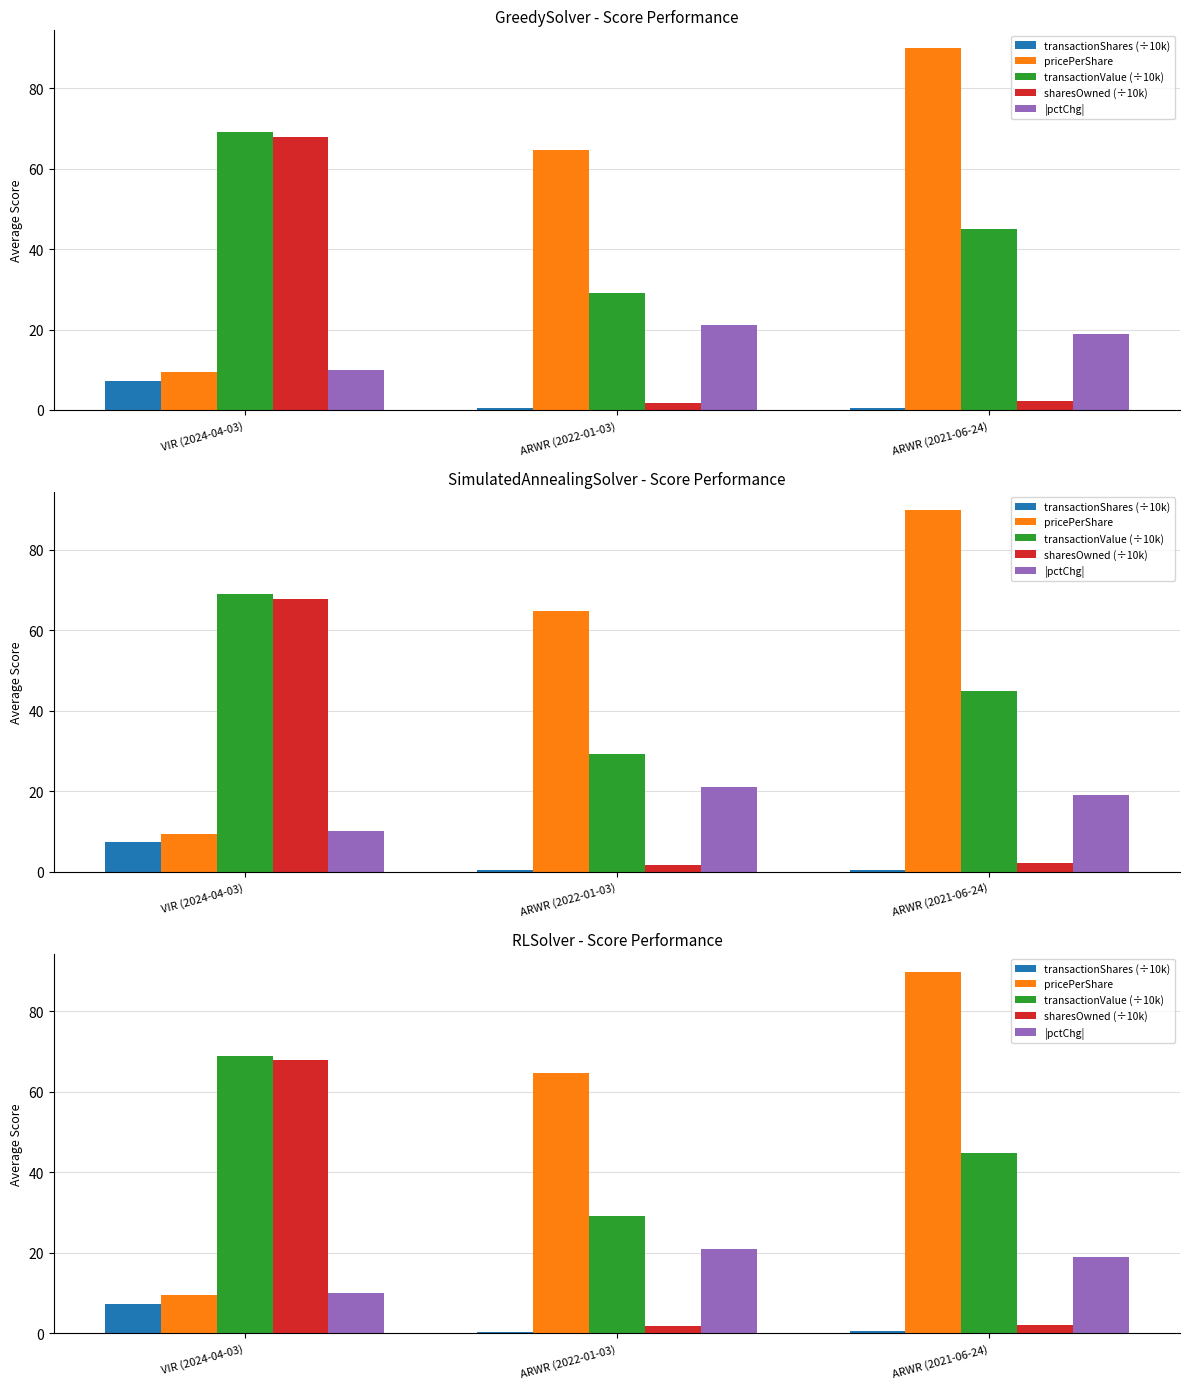

What is the maximum value for sharesOwned (÷10k)?

67.8